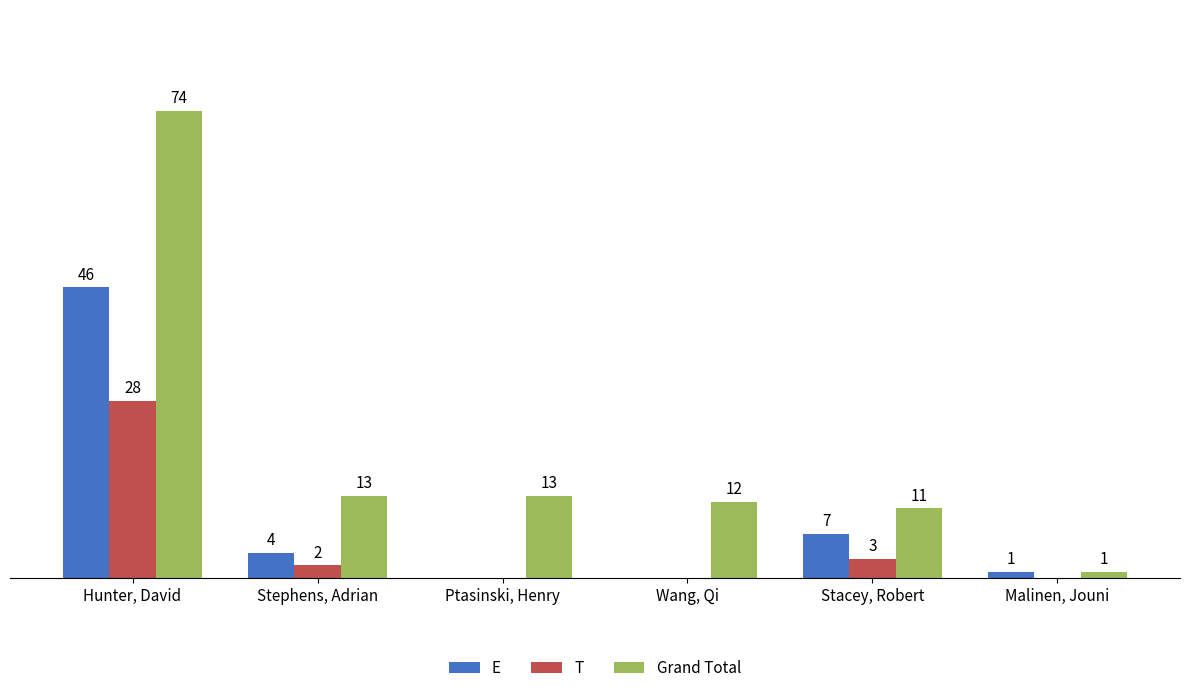

At which label is E closest to 23?

Stacey, Robert